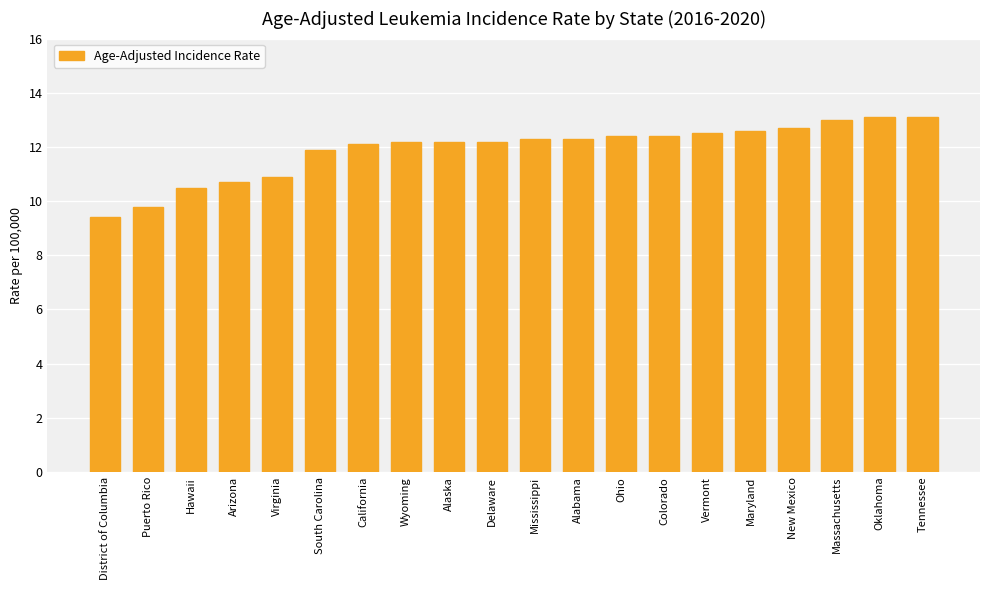

What is the change in value from Vermont to Massachusetts?

+0.5